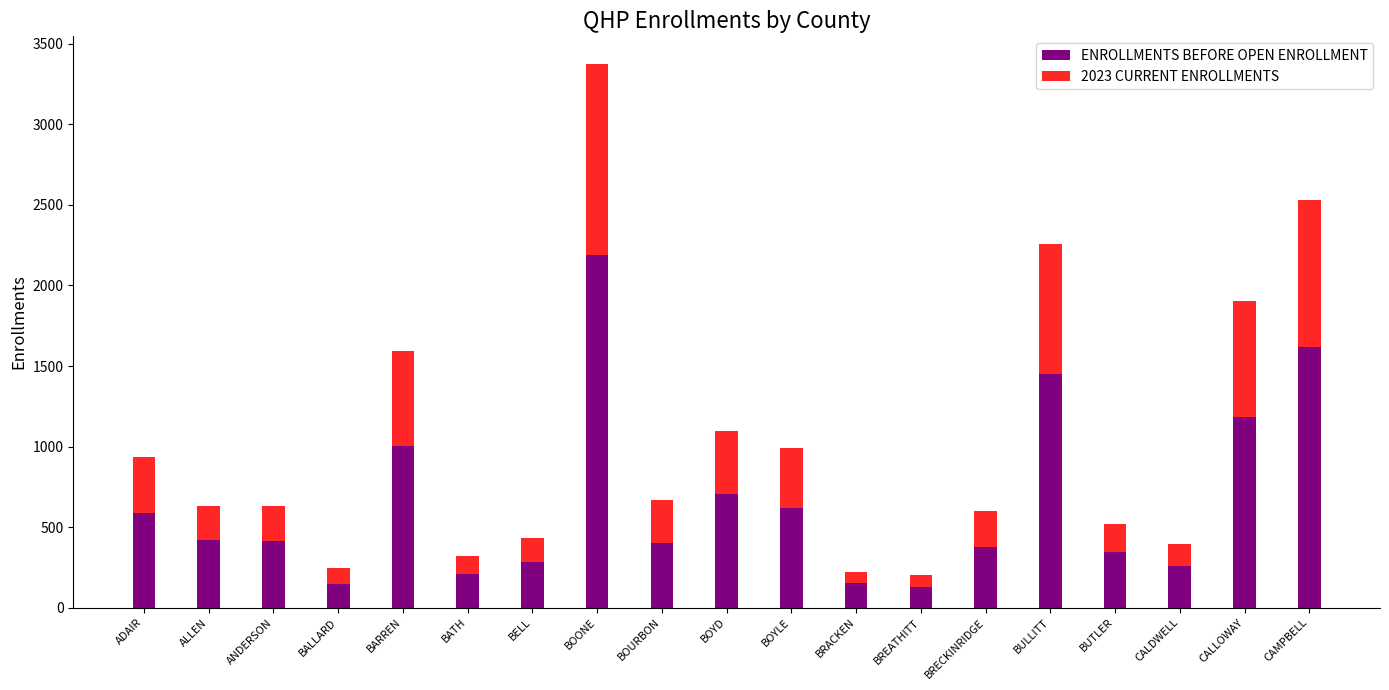

The value of ENROLLMENTS BEFORE OPEN ENROLLMENT at BOYLE is 620. True or false?

True